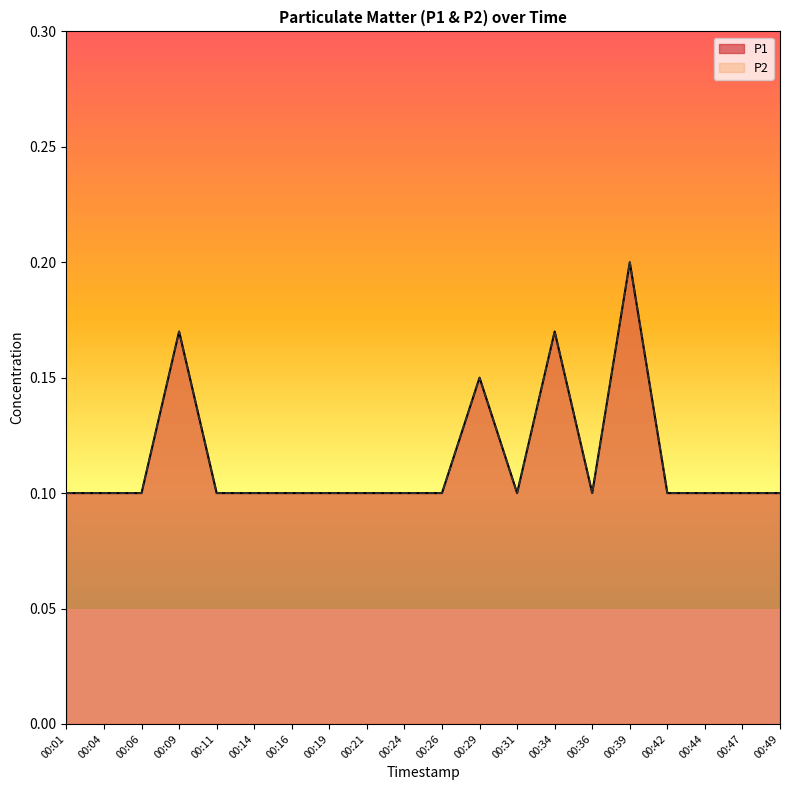

Reading left to right, transcribe all the data shown in this chart.

P1: 00:01=0.1	00:04=0.1	00:06=0.1	00:09=0.2	00:11=0.1	00:14=0.1	00:16=0.1	00:19=0.1	00:21=0.1	00:24=0.1	00:26=0.1	00:29=0.1	00:31=0.1	00:34=0.2	00:36=0.1	00:39=0.2	00:42=0.1	00:44=0.1	00:47=0.1	00:49=0.1
P2: 00:01=0.1	00:04=0.1	00:06=0.1	00:09=0.2	00:11=0.1	00:14=0.1	00:16=0.1	00:19=0.1	00:21=0.1	00:24=0.1	00:26=0.1	00:29=0.1	00:31=0.1	00:34=0.2	00:36=0.1	00:39=0.2	00:42=0.1	00:44=0.1	00:47=0.1	00:49=0.1